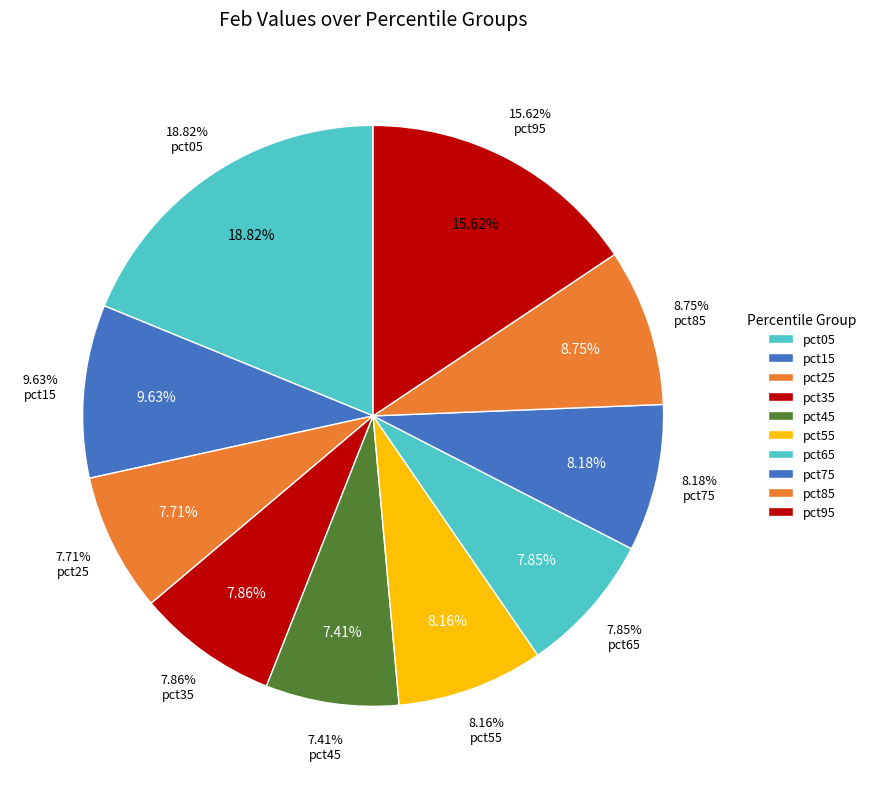

What percentage is NOT represented by pct75?

91.8%